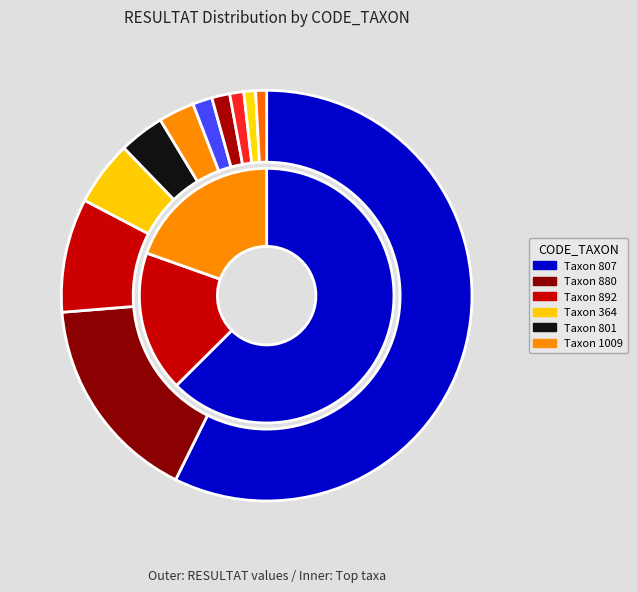

How many segments does this pie chart have?

11